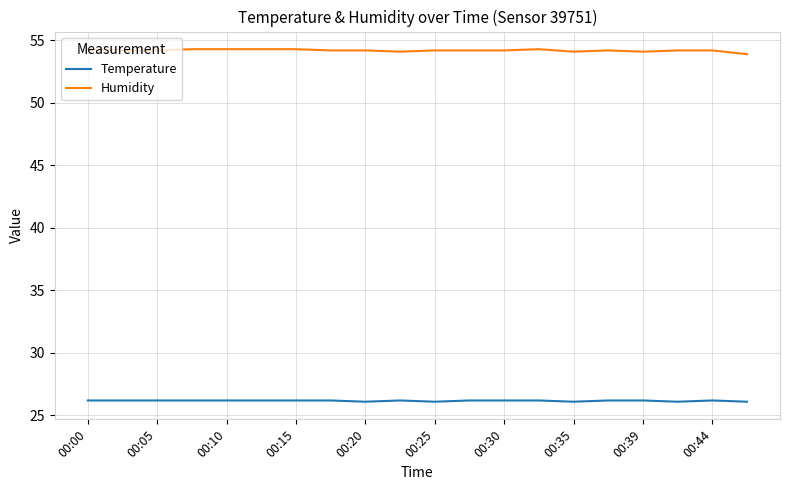

Rank the series by their maximum value, from highest to lowest.

Humidity, Temperature